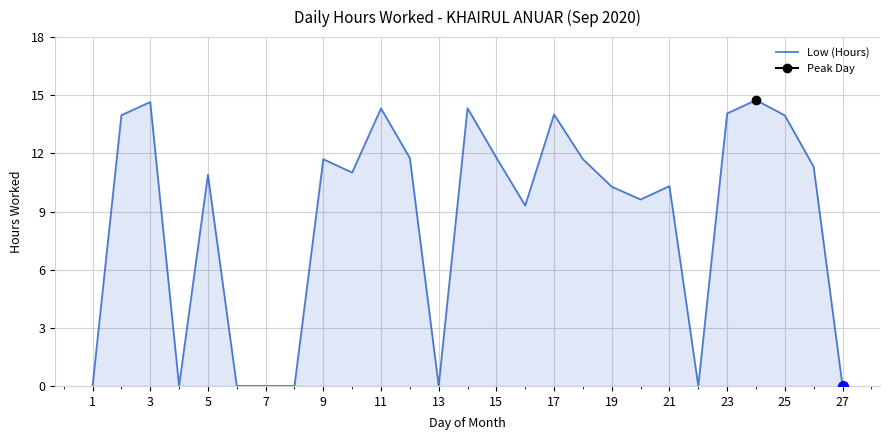

The value of Low (Hours) at 13 is -5.6. True or false?

False